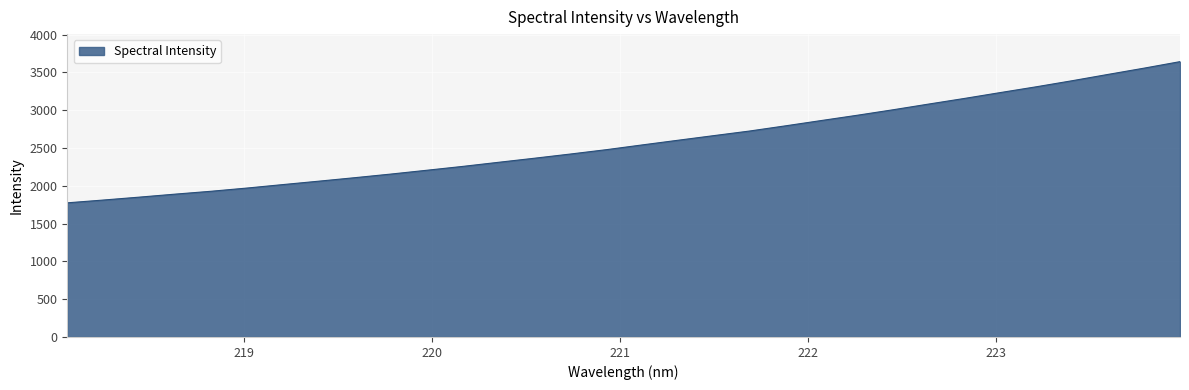

Reading left to right, what are all the values shown in this chart?

1775.0	1811.8	1850.2	1889.9	1927.9	1970.4	2016.3	2061.5	2107.6	2155.2	2205.6	2256.6	2311.0	2364.9	2420.3	2477.8	2540.7	2602.7	2664.1	2725.1	2793.7	2864.1	2933.8	3006.5	3082.5	3157.1	3234.8	3311.2	3391.4	3474.8	3557.3	3643.2